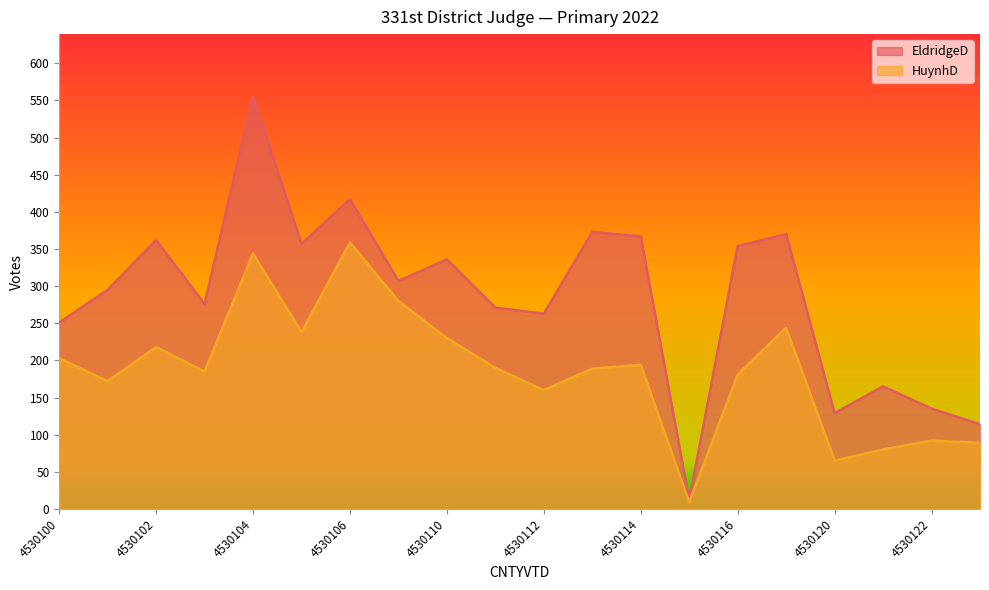

True or false: EldridgeD_22P_331st District Judge has a value of 204 at 4530123.

False